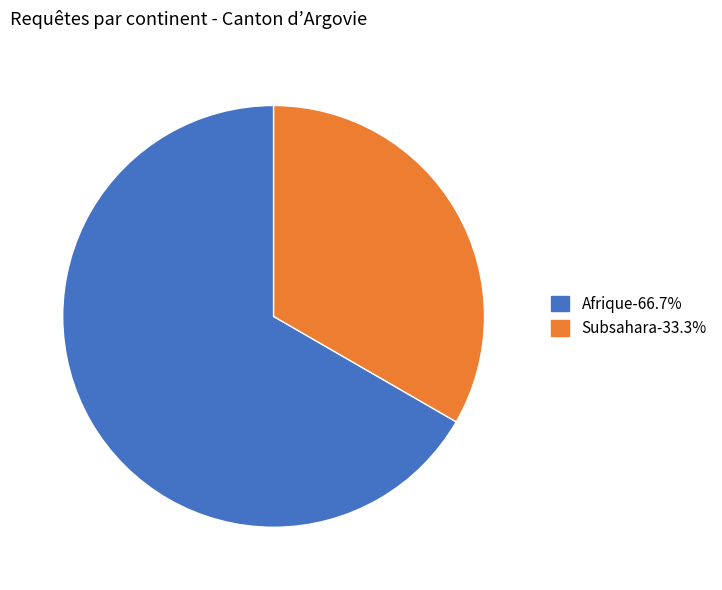

Does any single category account for the majority?

Yes